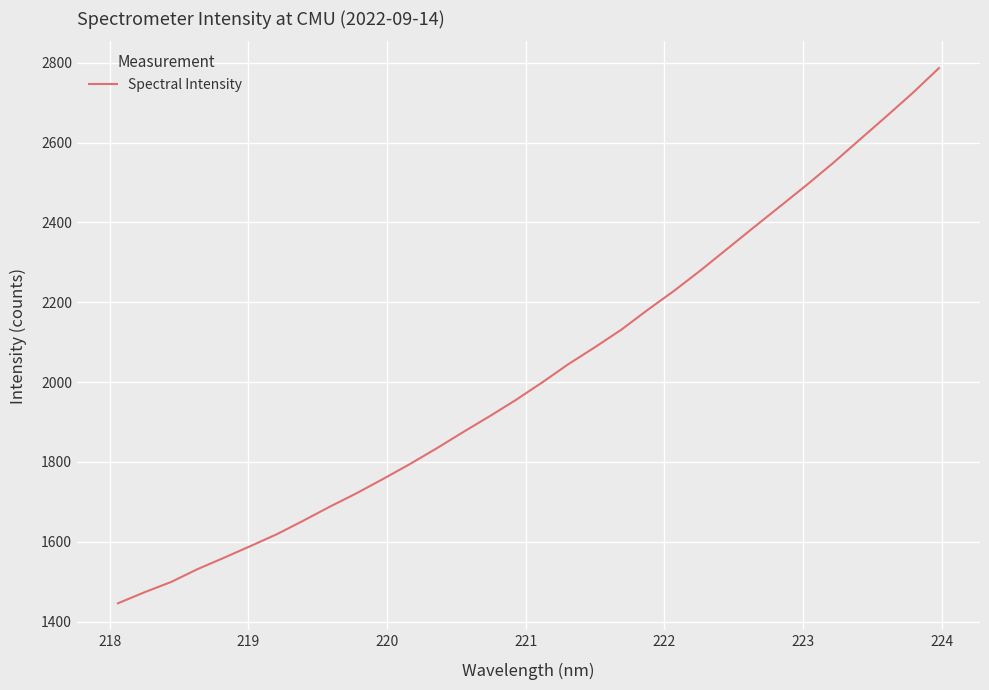

What is the maximum value shown in the chart?

2786.3